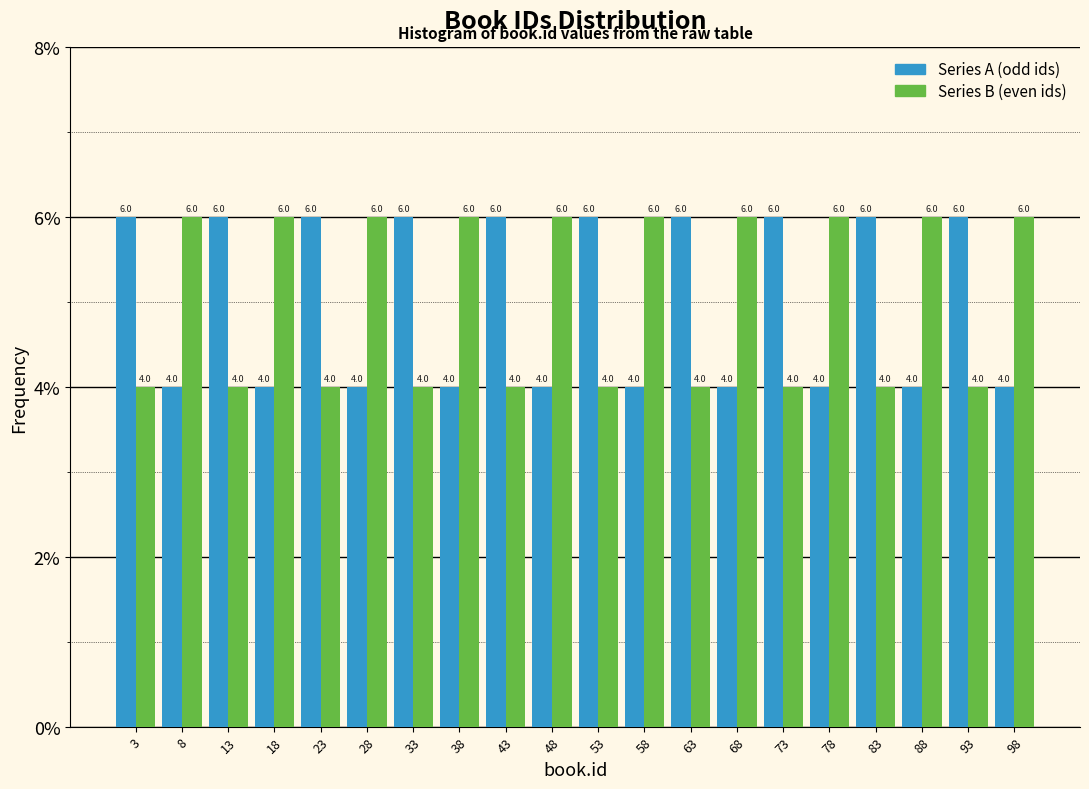

Reading left to right, transcribe this chart: for each range on the x-axis, give the height of each series' bar.

1 to 6: Series A (odd ids)=6.0	Series B (even ids)=4.0
6 to 11: Series A (odd ids)=4.0	Series B (even ids)=6.0
11 to 16: Series A (odd ids)=6.0	Series B (even ids)=4.0
16 to 21: Series A (odd ids)=4.0	Series B (even ids)=6.0
21 to 26: Series A (odd ids)=6.0	Series B (even ids)=4.0
26 to 31: Series A (odd ids)=4.0	Series B (even ids)=6.0
31 to 36: Series A (odd ids)=6.0	Series B (even ids)=4.0
36 to 41: Series A (odd ids)=4.0	Series B (even ids)=6.0
41 to 46: Series A (odd ids)=6.0	Series B (even ids)=4.0
46 to 51: Series A (odd ids)=4.0	Series B (even ids)=6.0
51 to 56: Series A (odd ids)=6.0	Series B (even ids)=4.0
56 to 61: Series A (odd ids)=4.0	Series B (even ids)=6.0
61 to 66: Series A (odd ids)=6.0	Series B (even ids)=4.0
66 to 71: Series A (odd ids)=4.0	Series B (even ids)=6.0
71 to 76: Series A (odd ids)=6.0	Series B (even ids)=4.0
76 to 81: Series A (odd ids)=4.0	Series B (even ids)=6.0
81 to 86: Series A (odd ids)=6.0	Series B (even ids)=4.0
86 to 91: Series A (odd ids)=4.0	Series B (even ids)=6.0
91 to 96: Series A (odd ids)=6.0	Series B (even ids)=4.0
96 to 101: Series A (odd ids)=4.0	Series B (even ids)=6.0